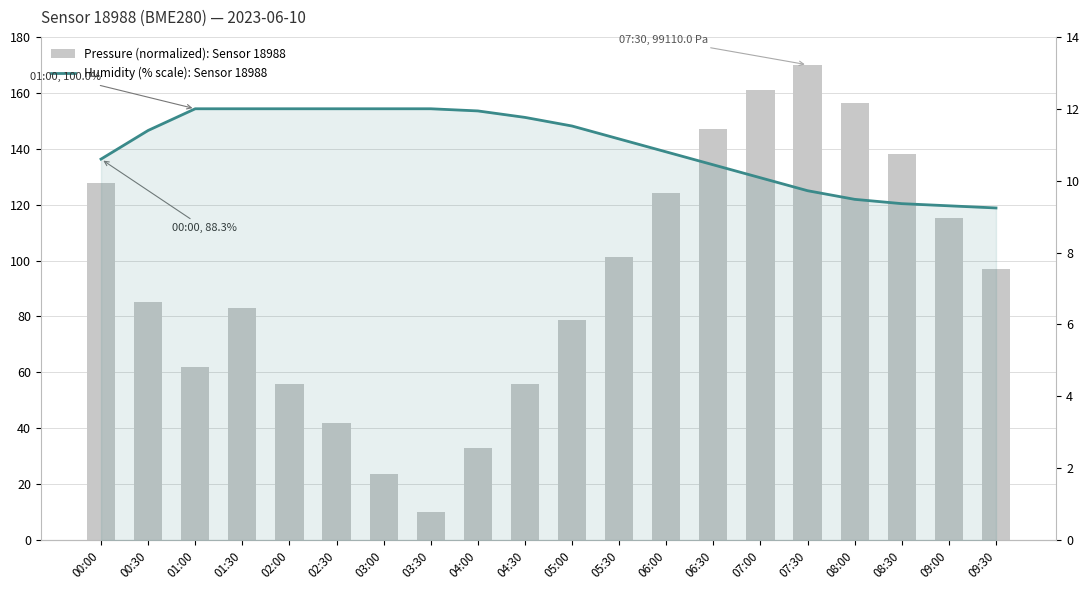

Is the value of Pressure (normalized): Sensor 18988 at 00:30 greater than the value of Humidity (% scale): Sensor 18988 at 02:00?

Yes